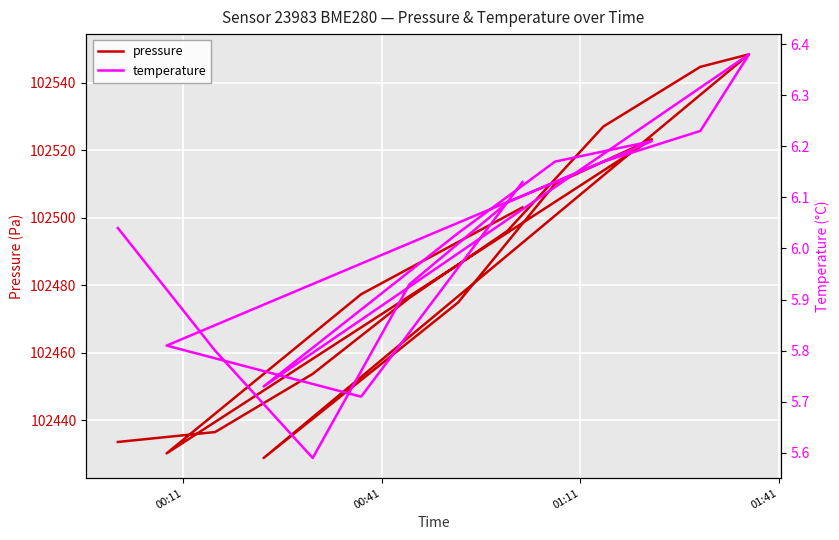

What is the maximum value shown in the chart?

102548.4